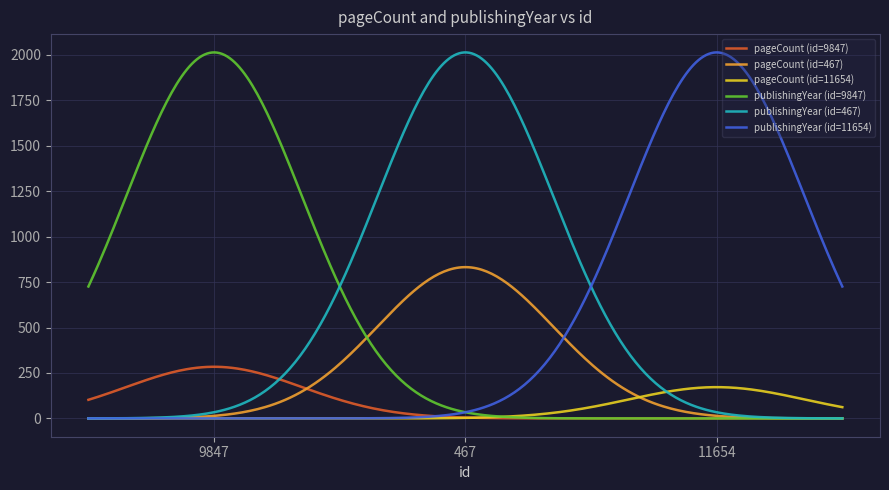

What is the maximum value shown in the chart?

2013.0